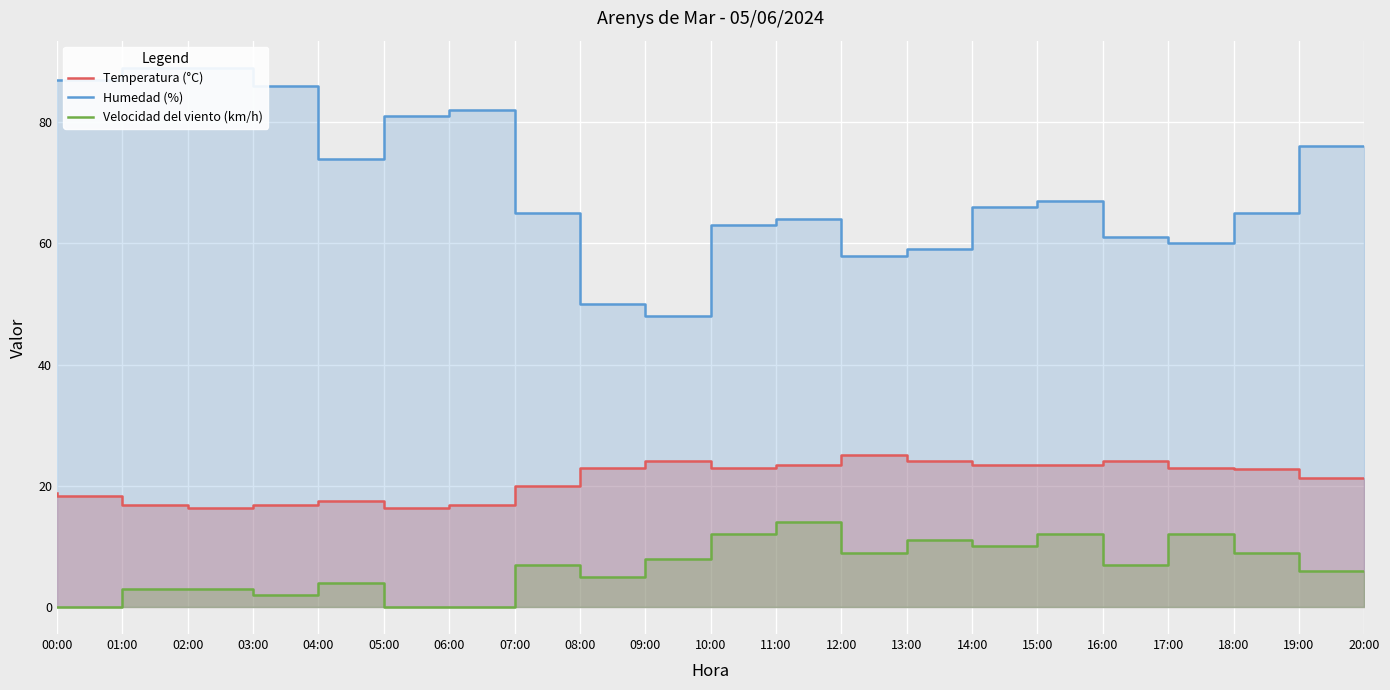

How many data points does each series have?

21